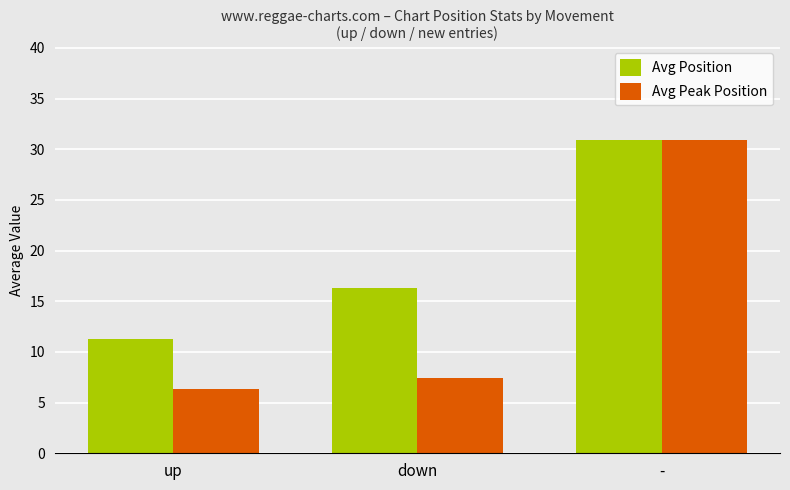

What is the value of the Avg Position bar at the 1st from the left?

11.3